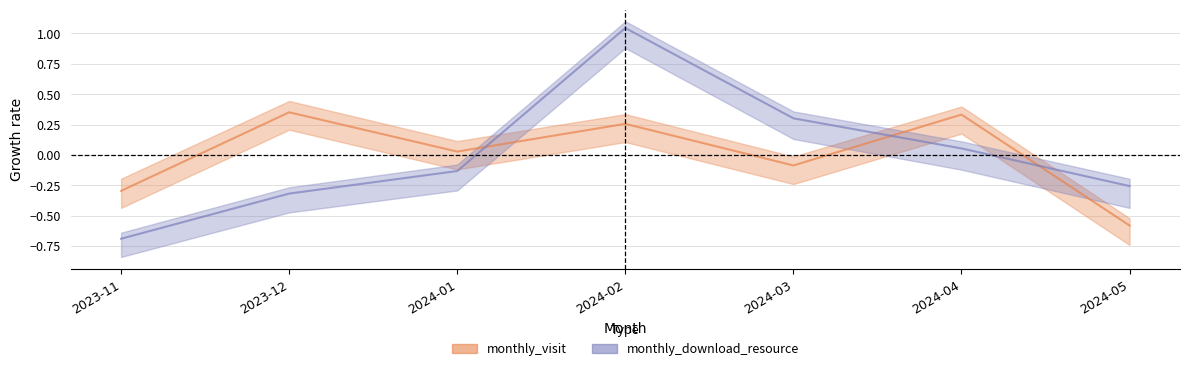

What is the spread (max minus min) of values at 2023-12?

0.7